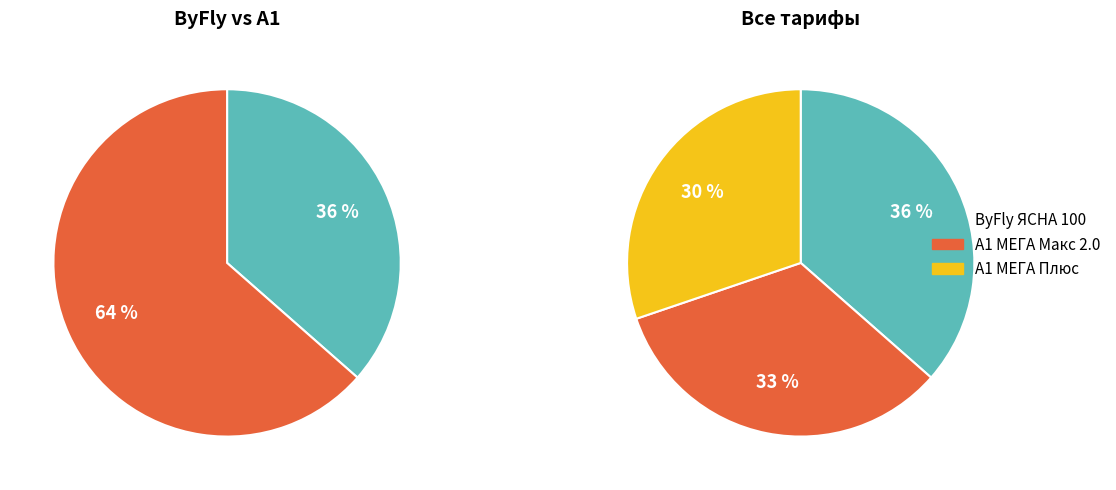

Is there any slice that represents more than half of the pie?

No